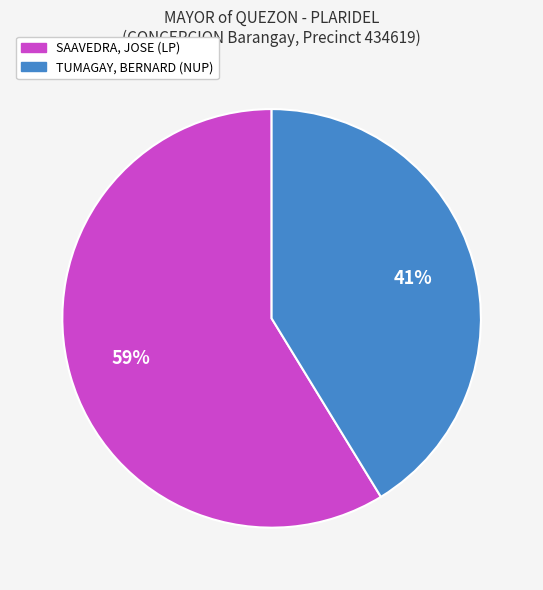

Which slice represents more than half of the pie?

SAAVEDRA, JOSE (LP)